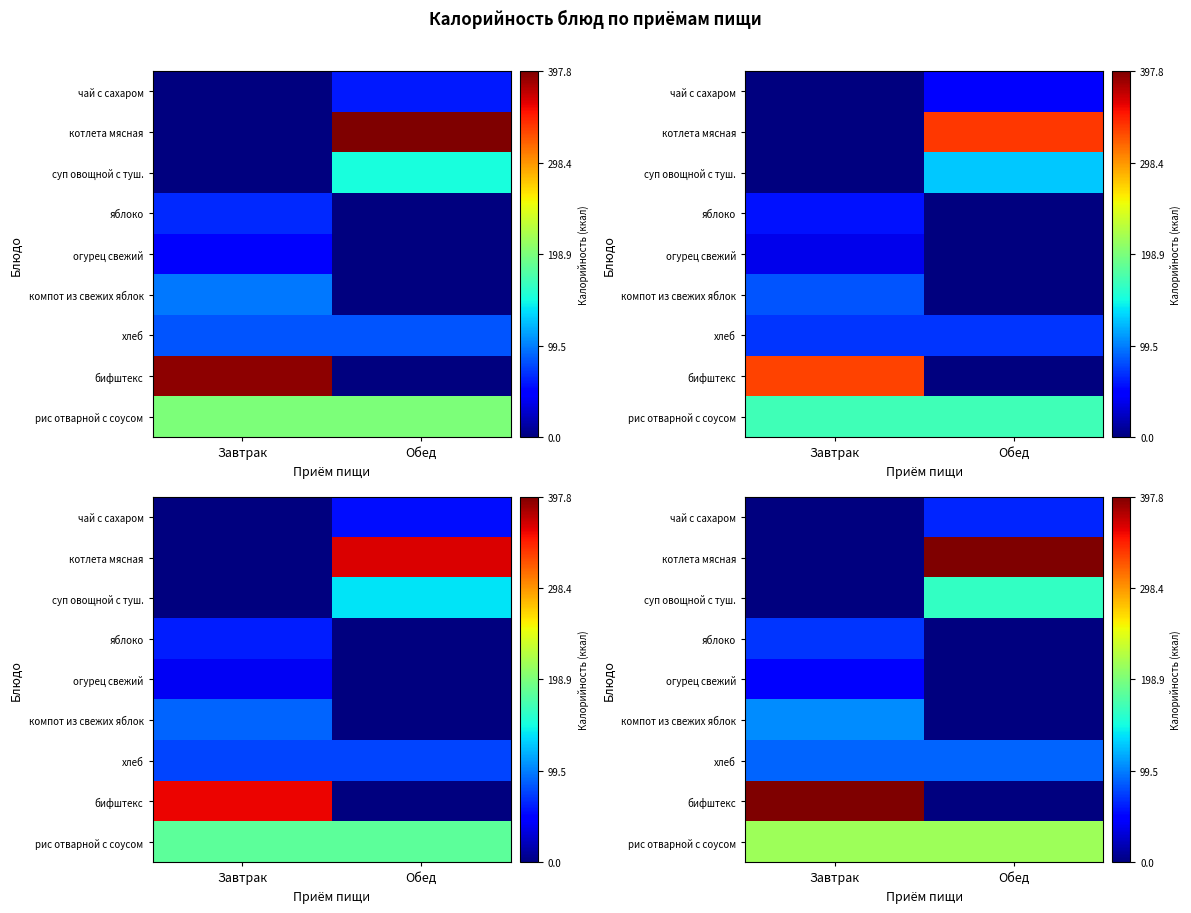

Which category has the highest value in the огурец свежий series?

Завтрак